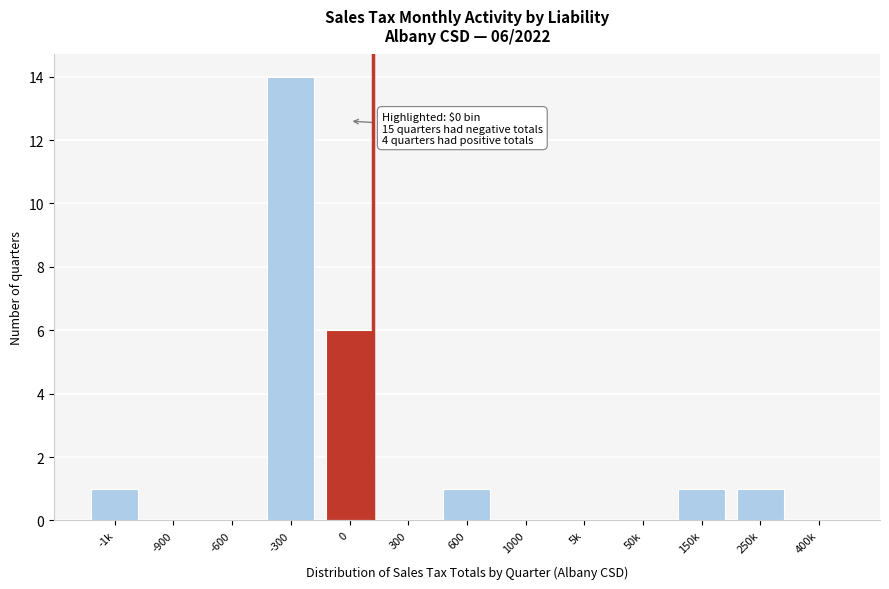

Reading left to right, transcribe all the data shown in this chart.

-1k=1	-900=0	-600=0	-300=14	0=6	300=0	600=1	1000=0	5k=0	50k=0	150k=1	250k=1	400k=0